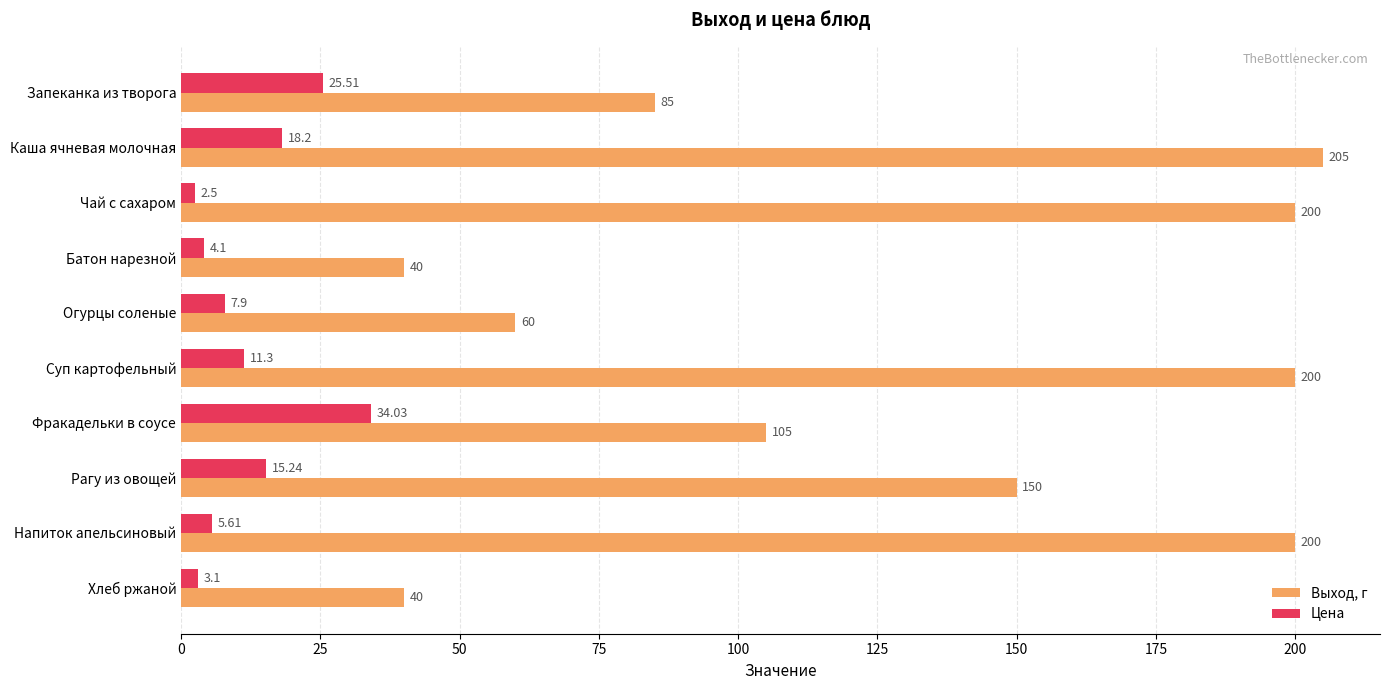

At which label does Цена reach its minimum?

Чай с сахаром